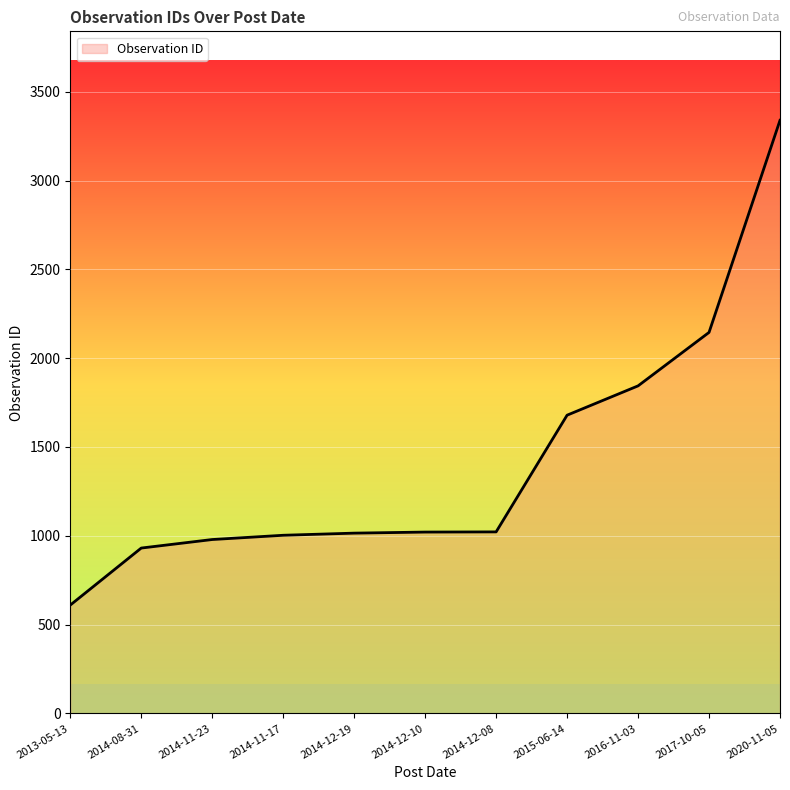

What is the label of the 4th point from the right?

2015-06-14